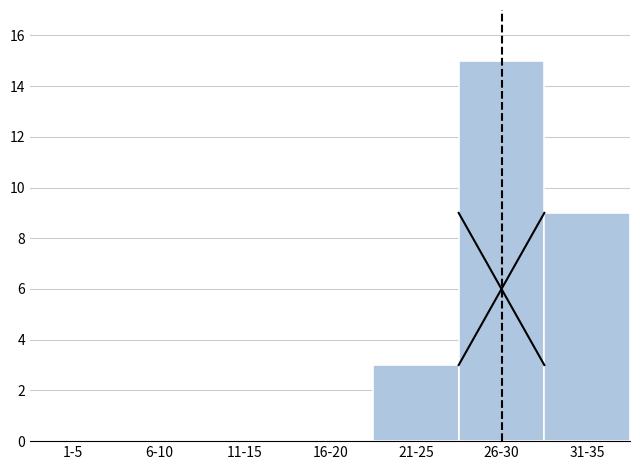

Reading left to right, extract all data points from this chart.

1-5=0	6-10=0	11-15=0	16-20=0	21-25=3	26-30=15	31-35=9